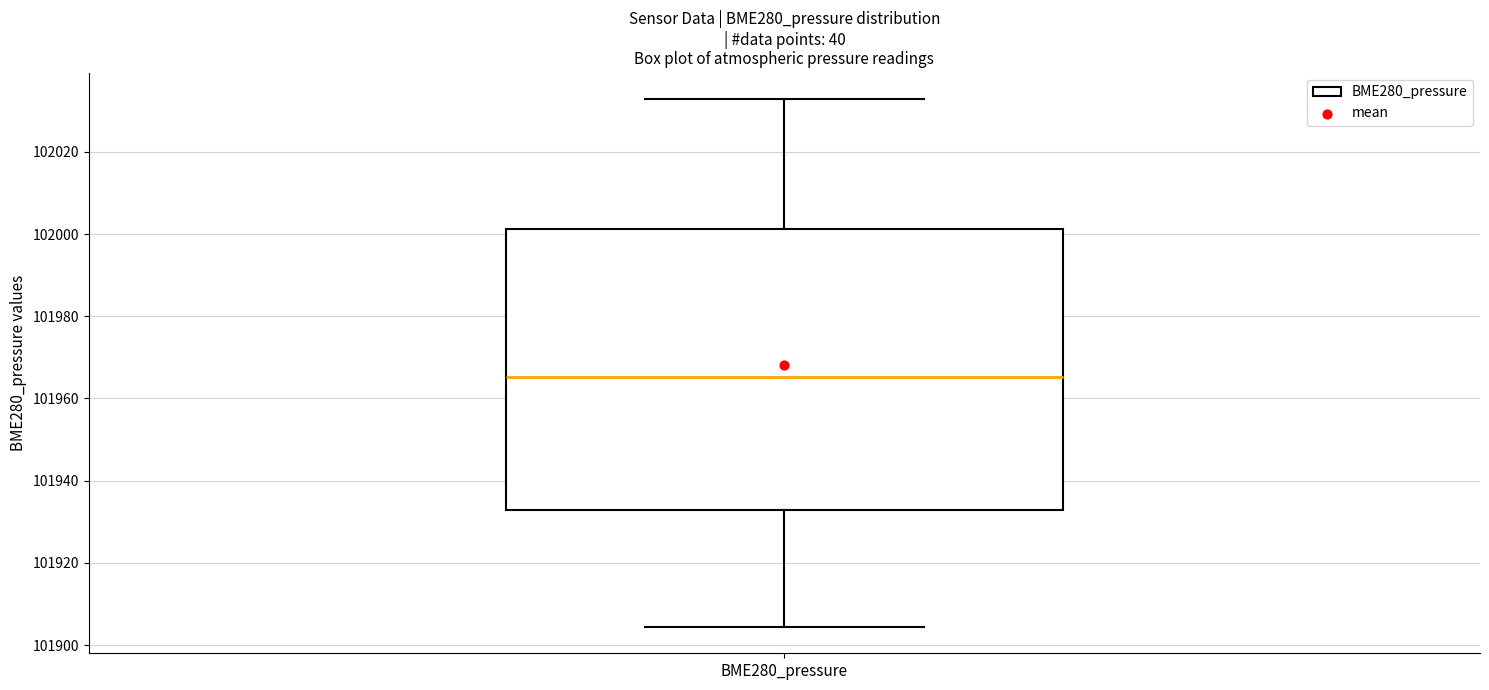

Read this box plot against the y-axis: the position of the median line, the range covered by the box, and the ends of both whiskers. The values are not printed on the chart, so give them approximately, as read against the axis.

median 101966, box 101932 to 102002, whiskers 101904 to 102032